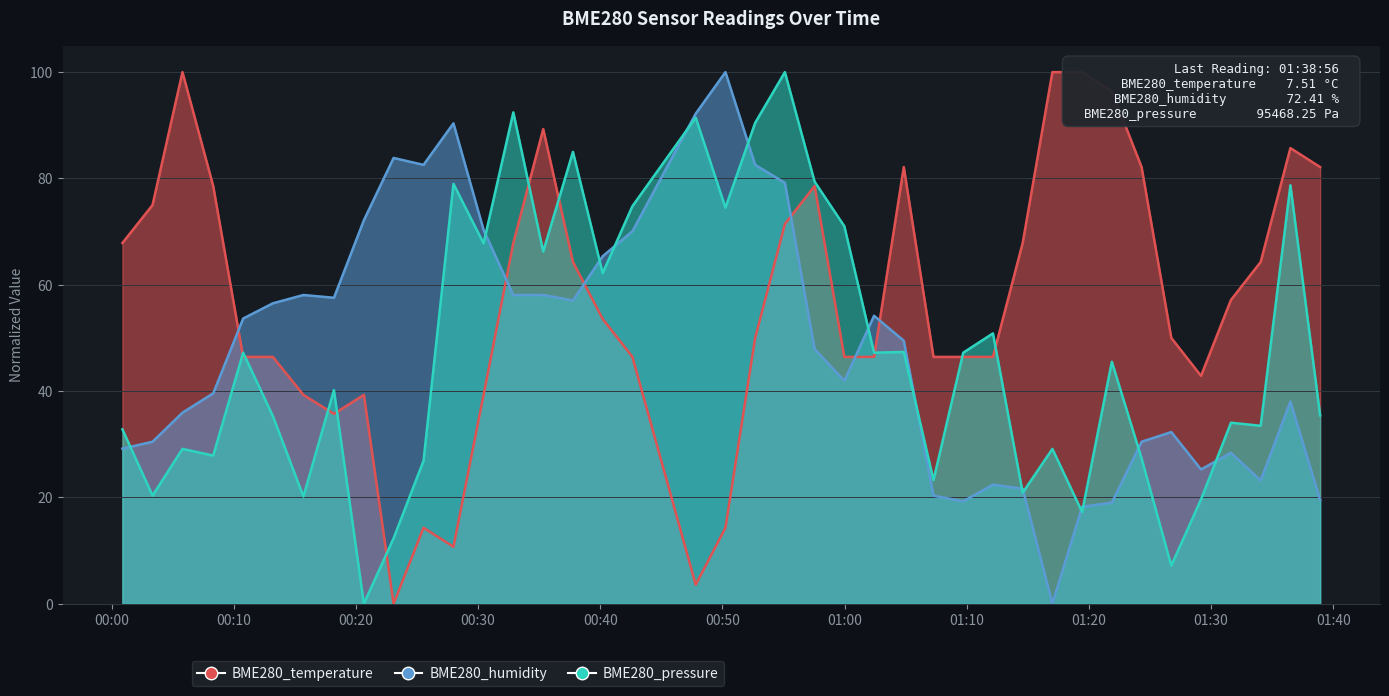

Between 2022/12/02 00:37:46 and 2022/12/02 00:10:46, which is larger?

2022/12/02 00:37:46